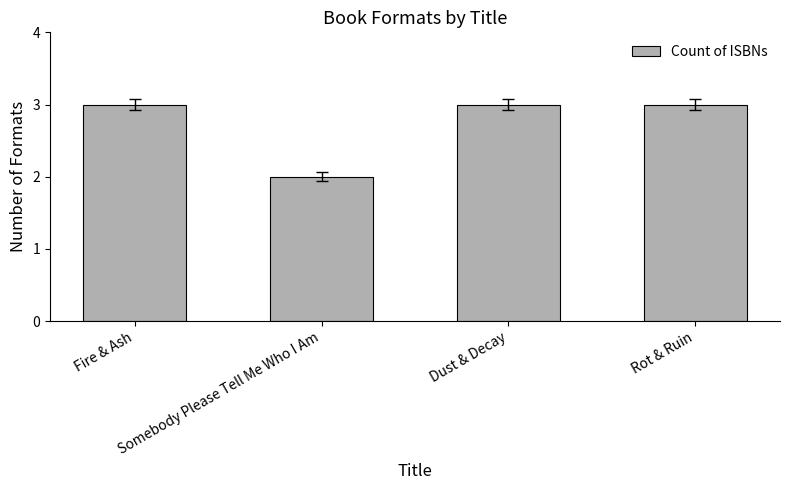

Which category has the lowest value across all series?

Somebody Please Tell Me Who I Am